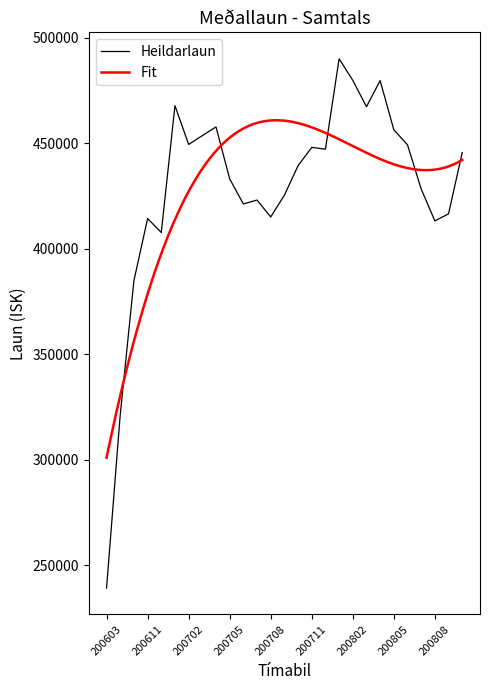

True or false: Heildarlaun and Onnur laun intersect in this chart.

False